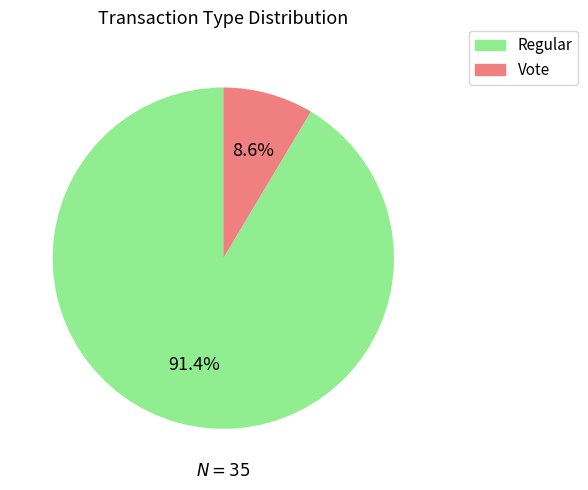

Is Vote the majority of the pie?

No